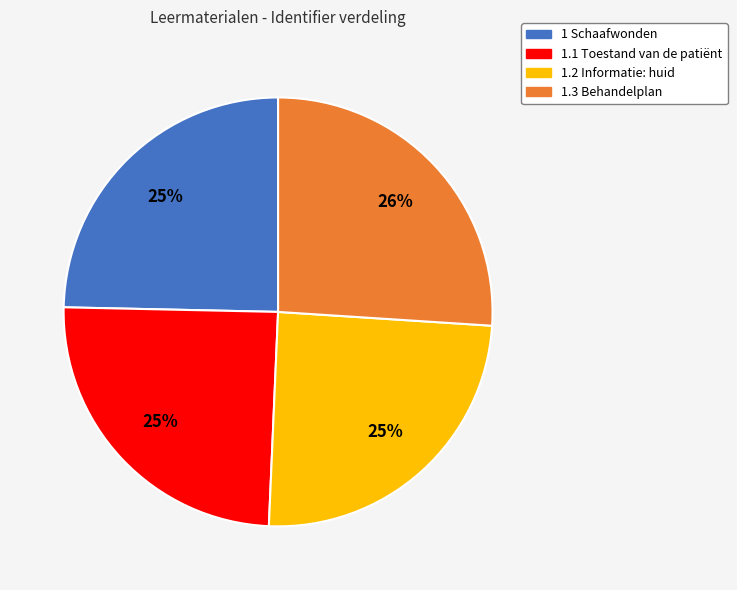

Is there any slice that represents more than half of the pie?

No